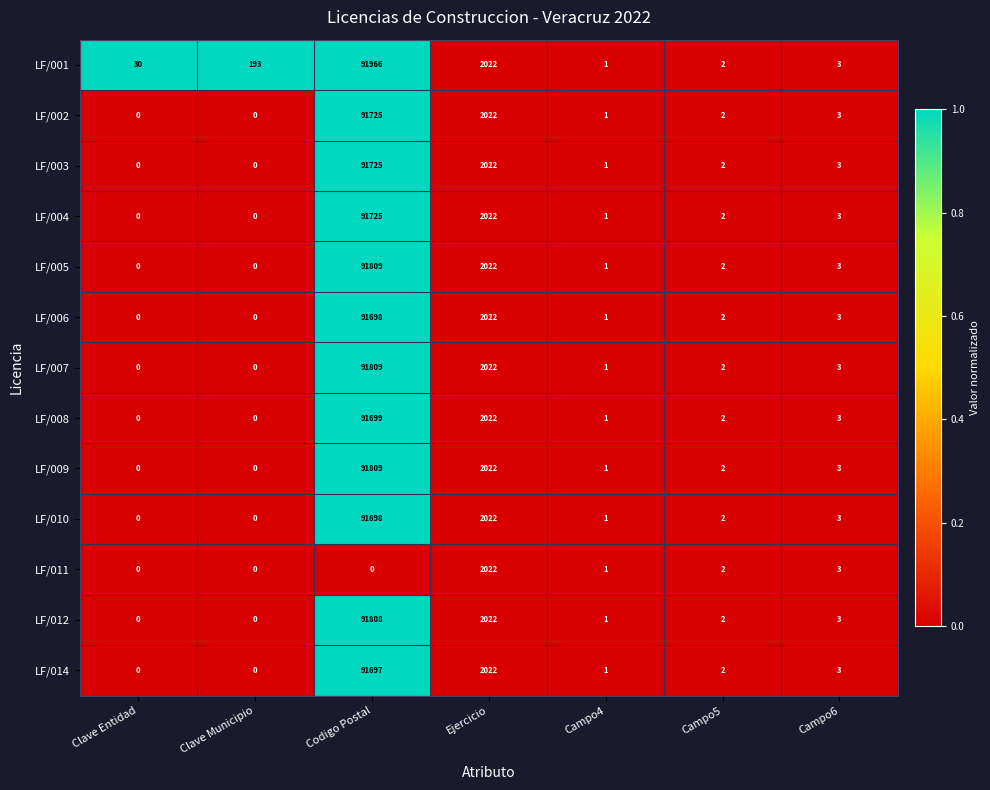

Is it true that LF/006 equals 159716 at Codigo Postal?

False